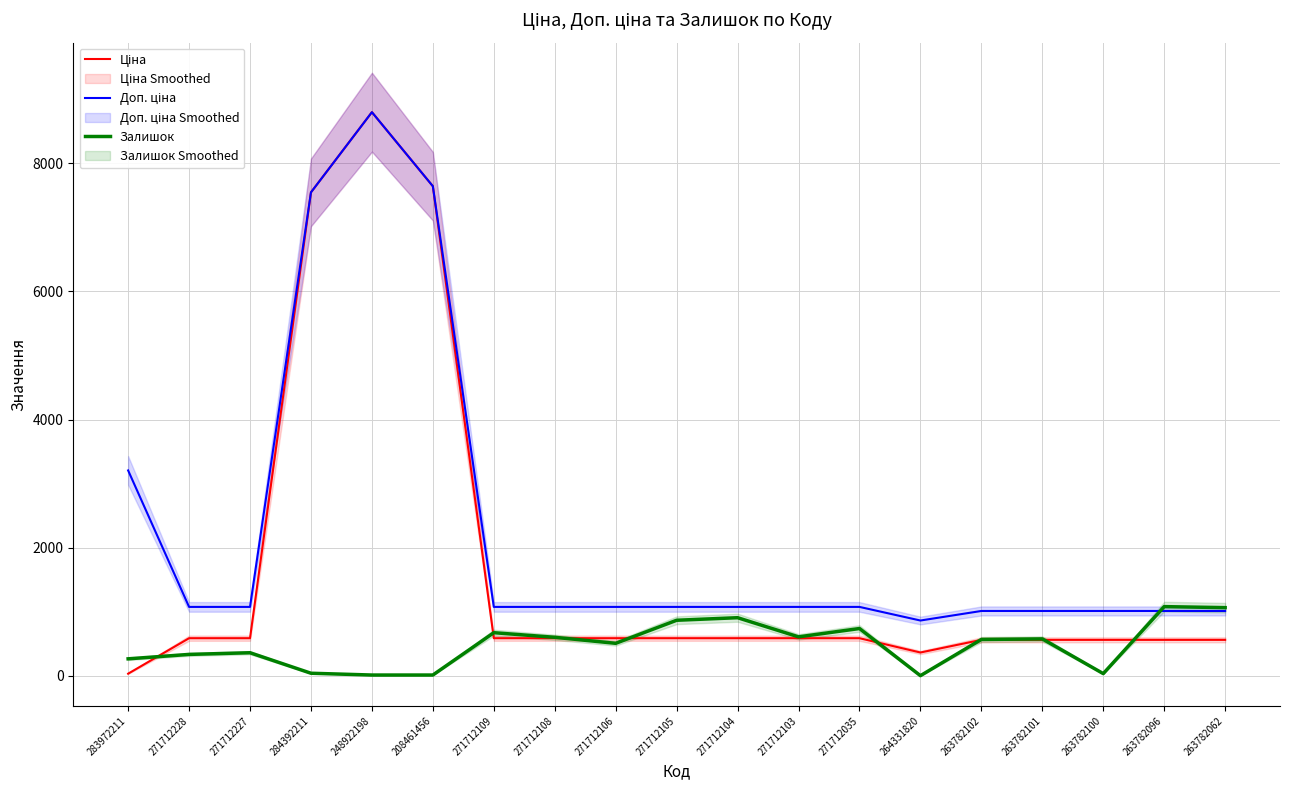

Does the chart have visible grid lines?

Yes